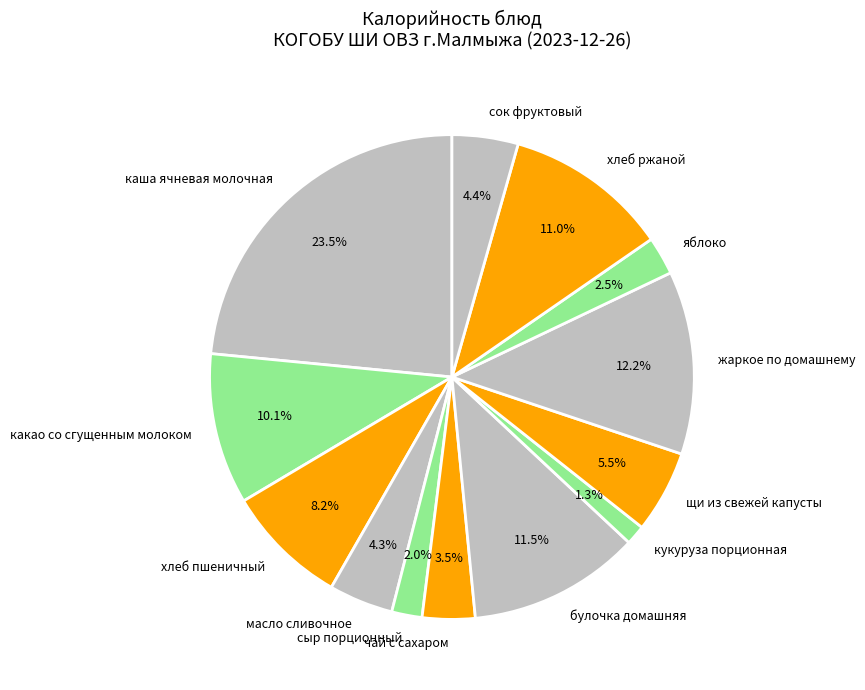

To the nearest percent, what is the average slice percentage?

8%